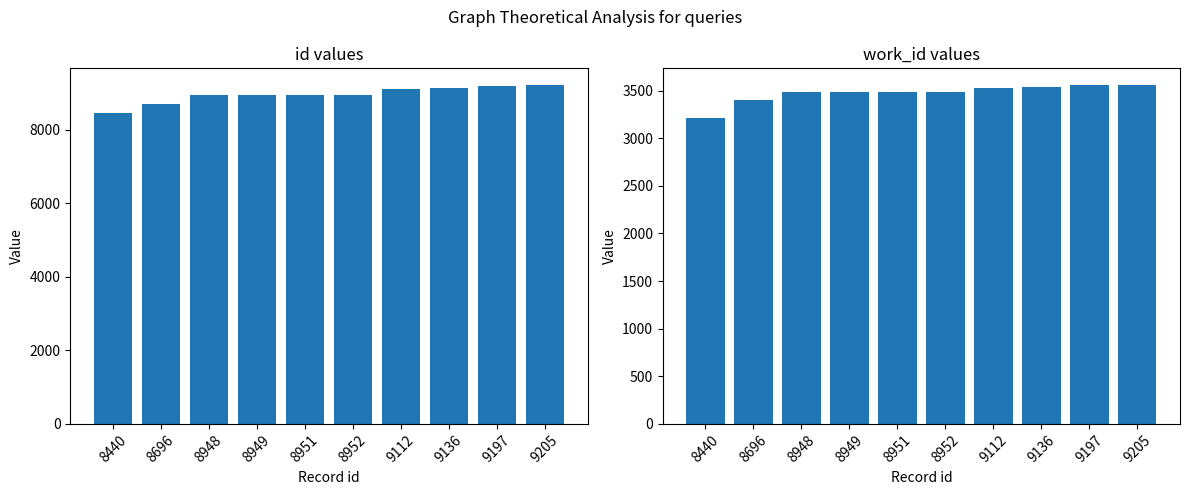

Reading left to right, list all the values displayed in this chart.

id: 8440=8440	8696=8696	8948=8948	8949=8949	8951=8951	8952=8952	9112=9112	9136=9136	9197=9197	9205=9205
work_id: 8440=3211	8696=3405	8948=3489	8949=3489	8951=3489	8952=3489	9112=3533	9136=3542	9197=3556	9205=3557